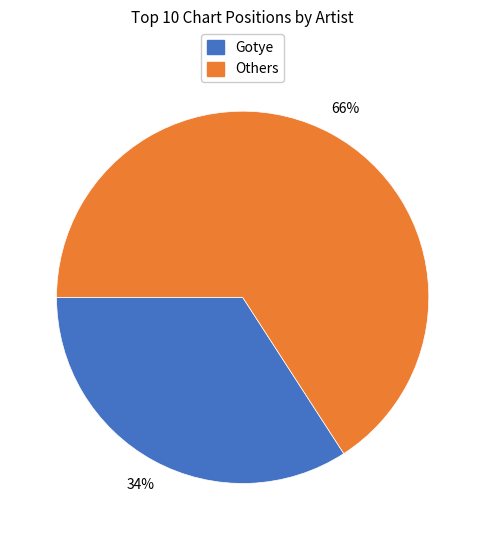

To the nearest percent, what is the average slice percentage?

50%